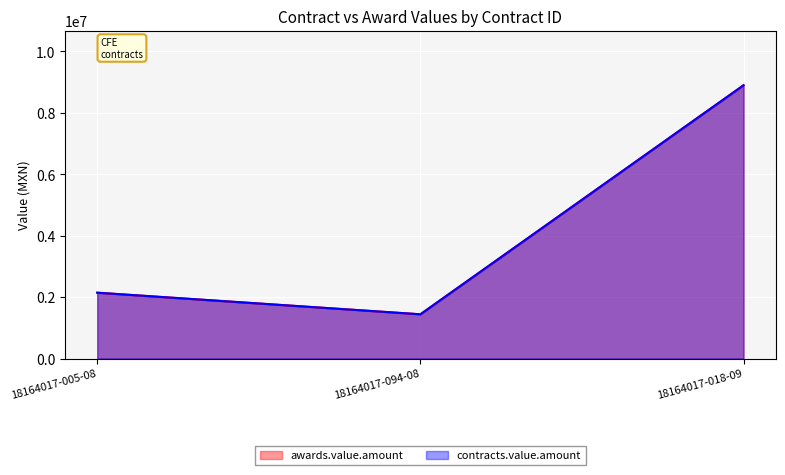

Reading left to right, transcribe all the data shown in this chart.

awards.value.amount: 18164017-005-08=2144449.5	18164017-094-08=1441288.9	18164017-018-09=8898183.2
contracts.value.amount: 18164017-005-08=2144449.5	18164017-094-08=1441288.9	18164017-018-09=8898183.2